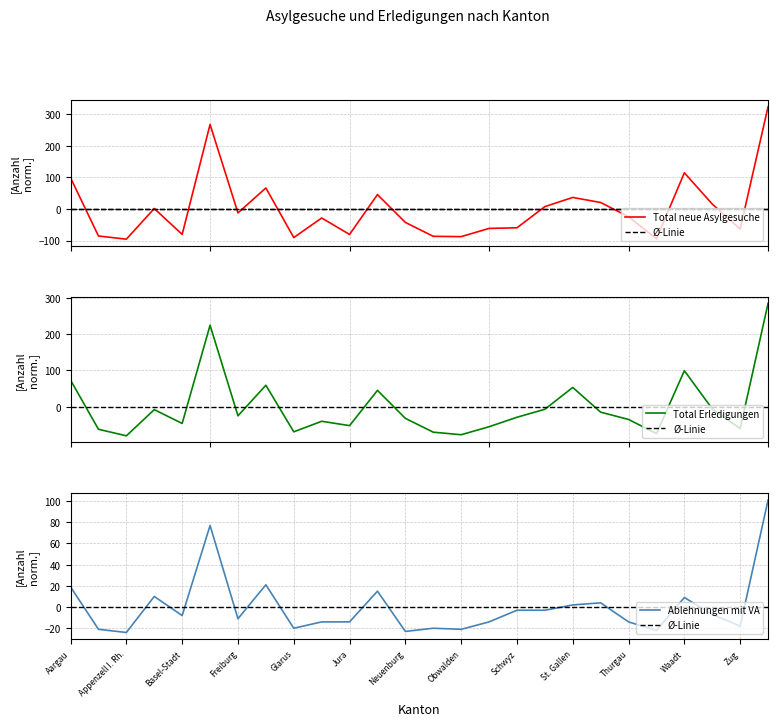

After their last crossing, which series has the higher values: Ø-Linie or Ablehnungen mit VA?

Ablehnungen mit VA